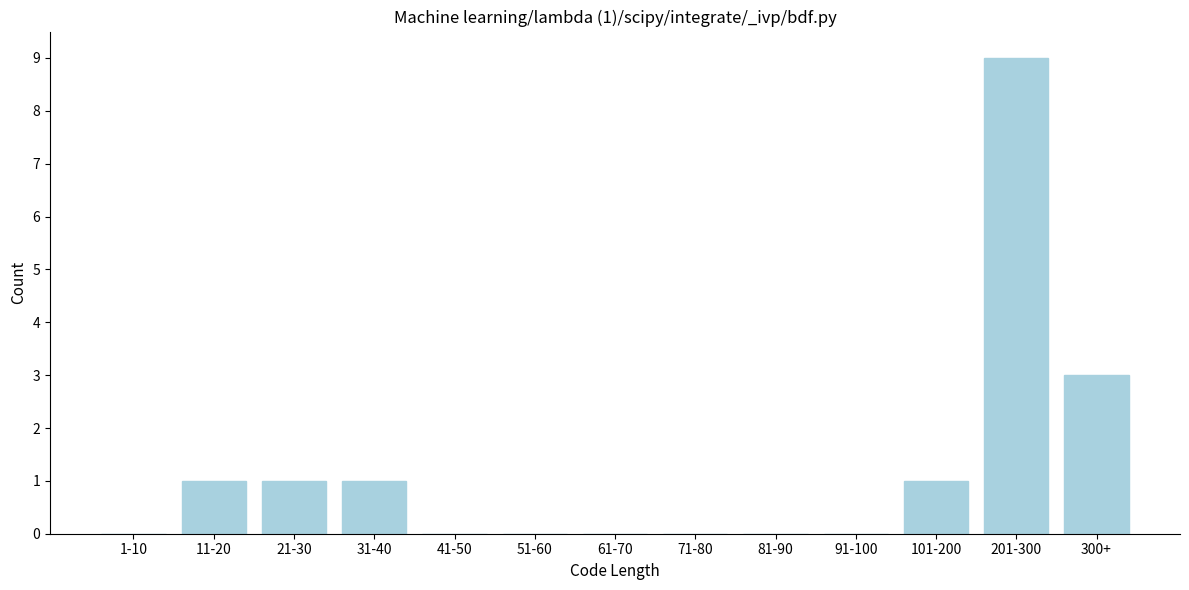

Reading left to right, list all the values displayed in this chart.

1-10=0	11-20=1	21-30=1	31-40=1	41-50=0	51-60=0	61-70=0	71-80=0	81-90=0	91-100=0	101-200=1	201-300=9	300+=3